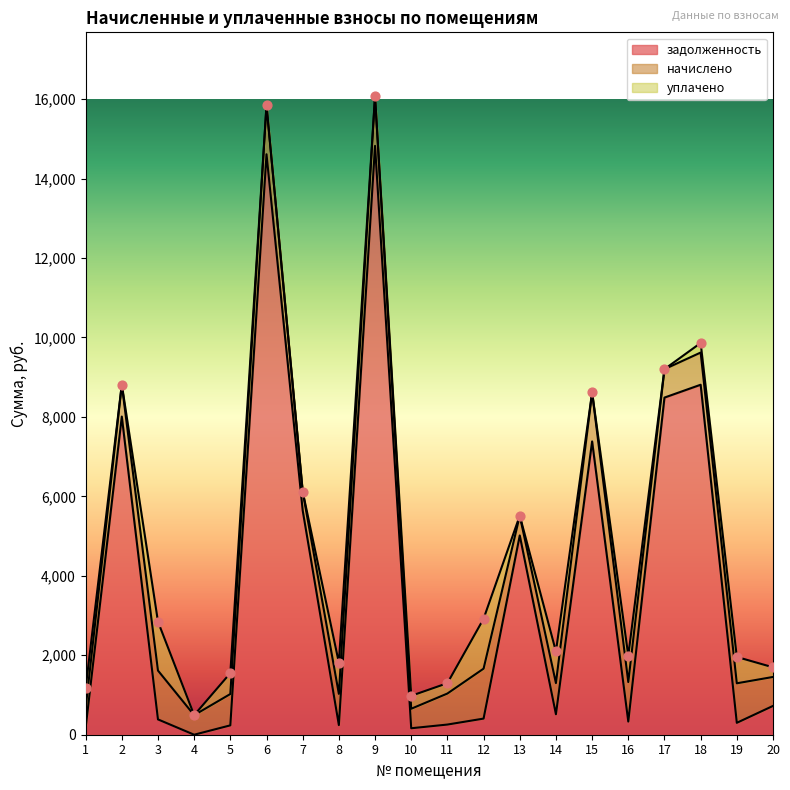

At which category is the sum across all series the highest?

9